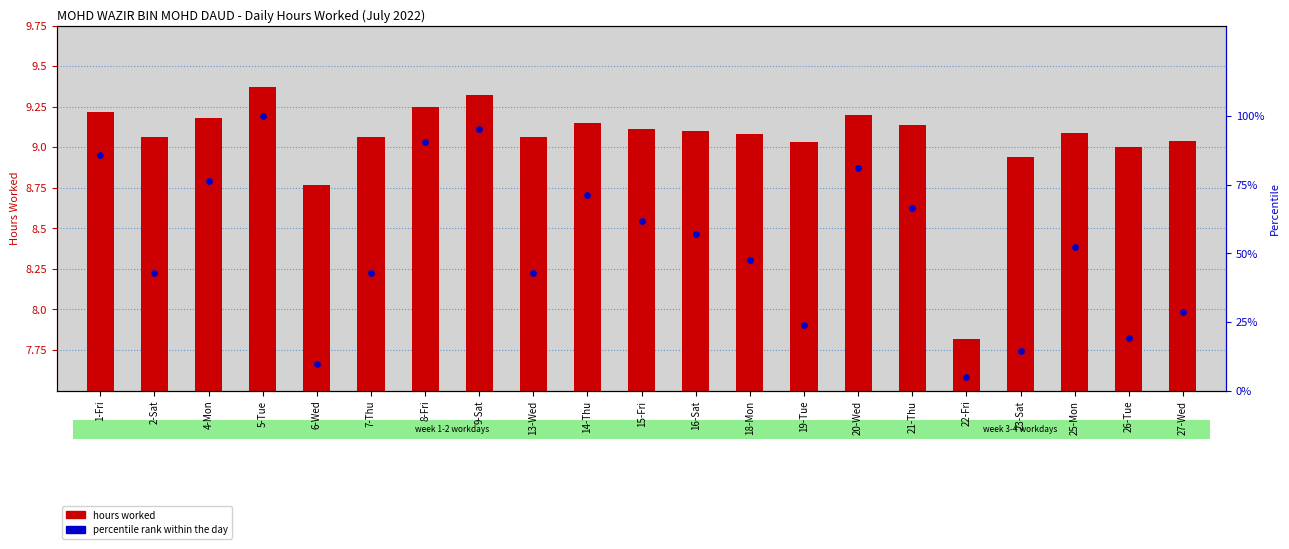

At how many categories does at least one series exceed 3?

21